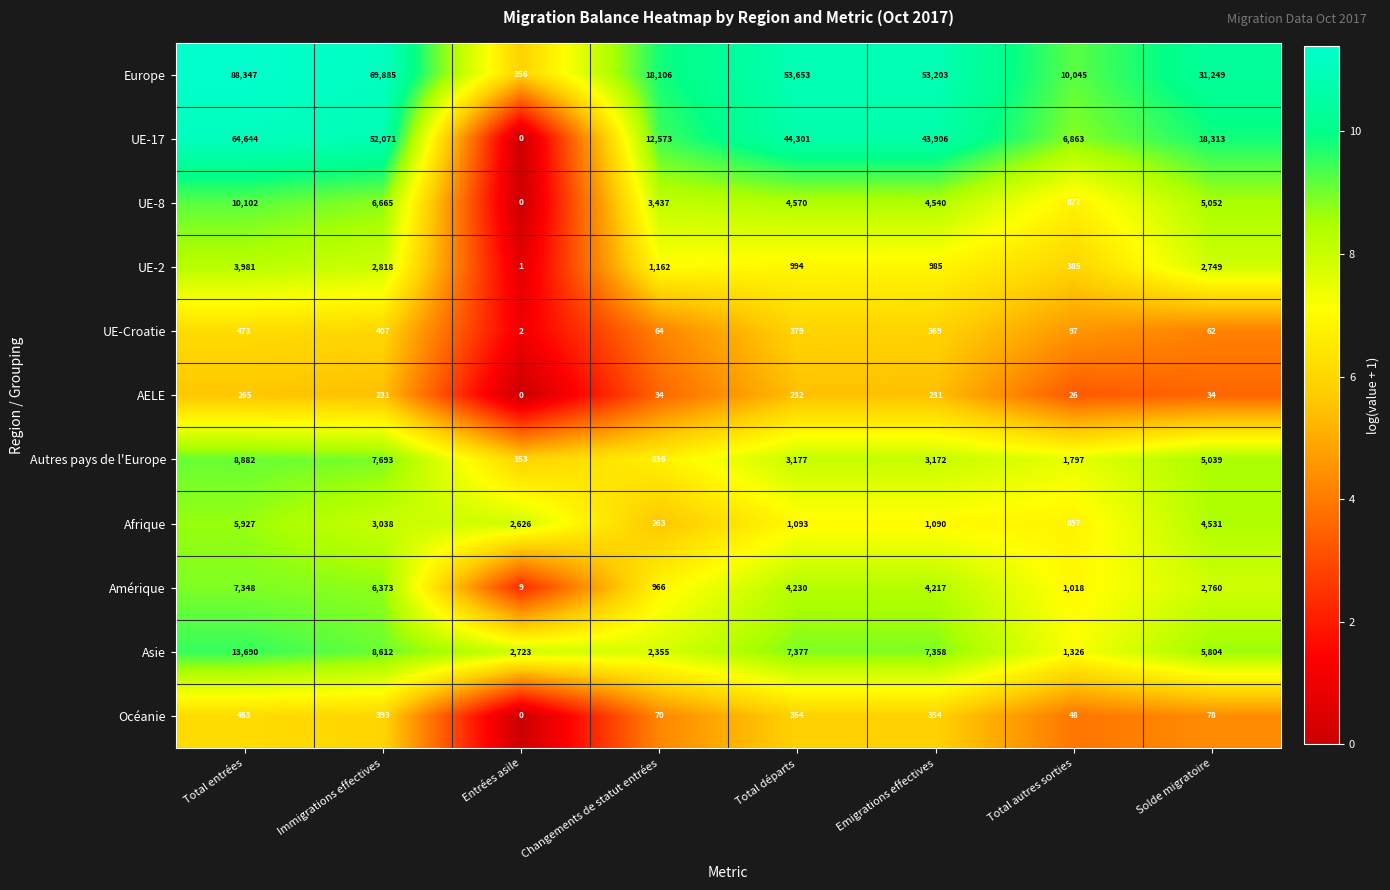

At which category is the sum across all series the highest?

Total entrées